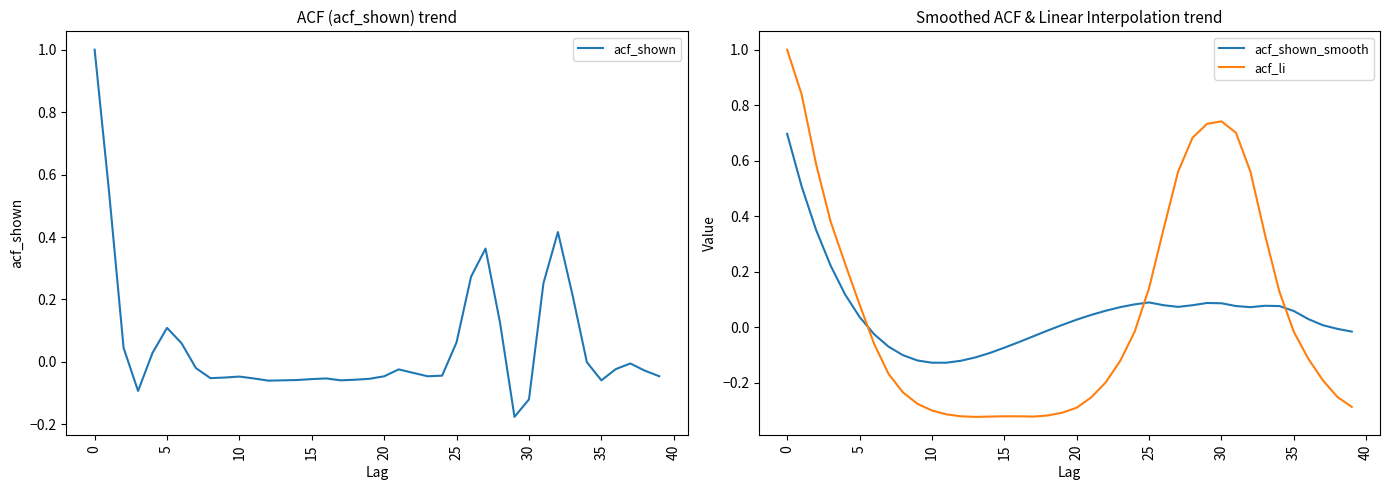

True or false: acf_shown_smooth has a value of 0.1 at 33.

True